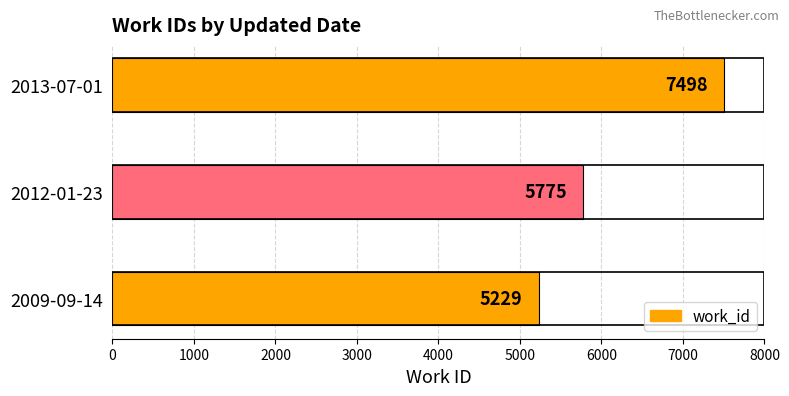

Reading top to bottom, what are all the values shown in this chart?

7498	5775	5229